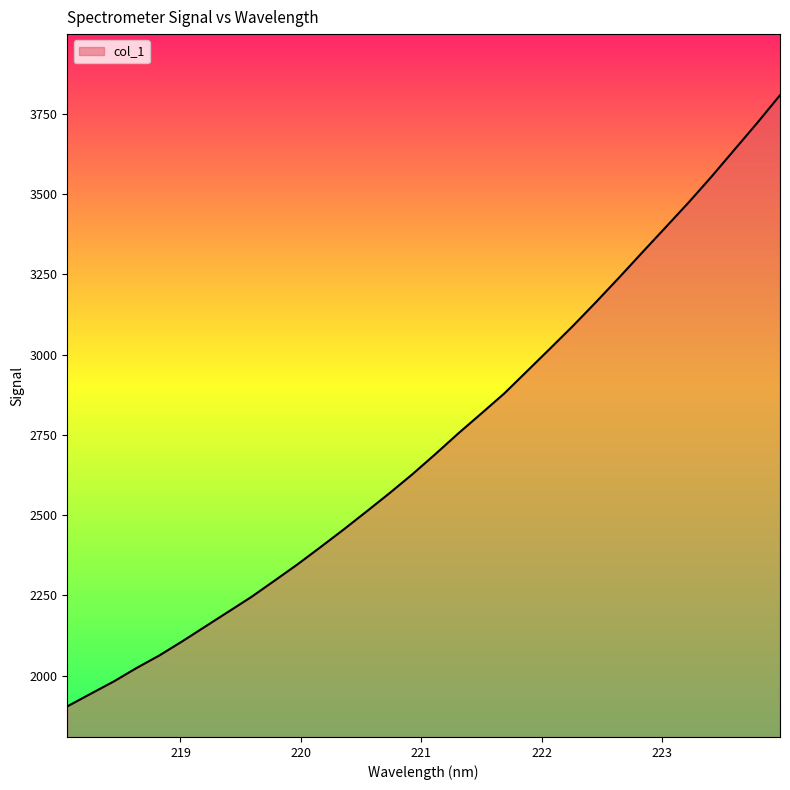

What is the difference between the maximum and minimum values?

1903.3